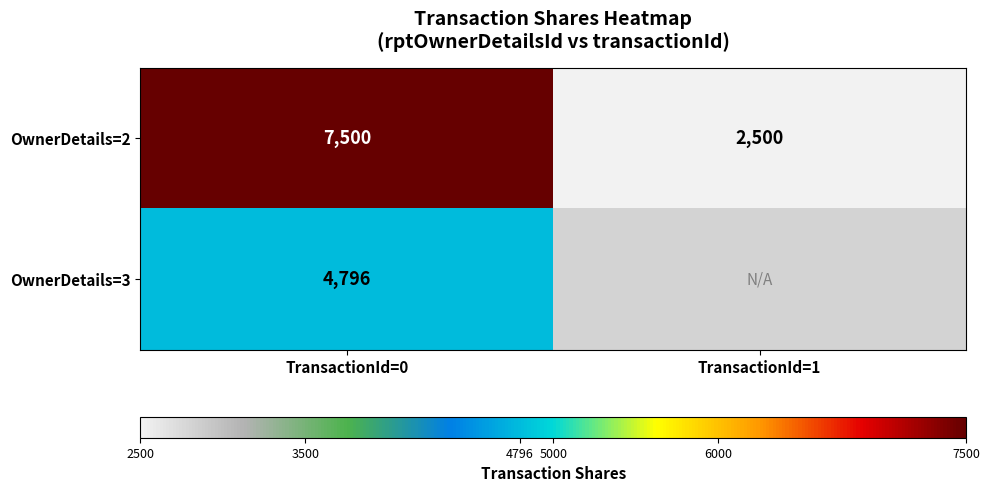

What is the difference between the OwnerDetails=2 values at TransactionId=0 and TransactionId=1?

5000